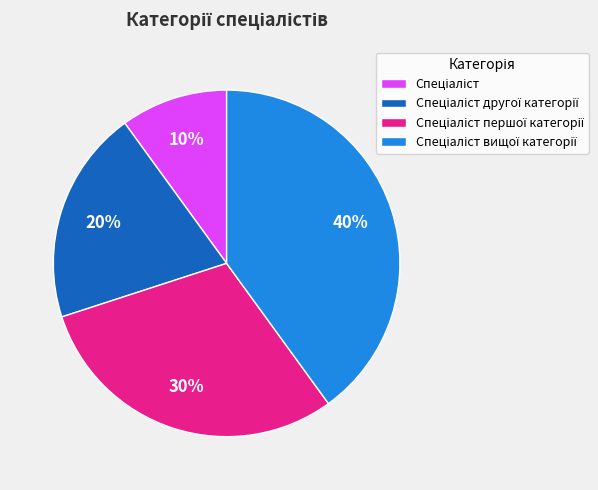

How many segments does this pie chart have?

4